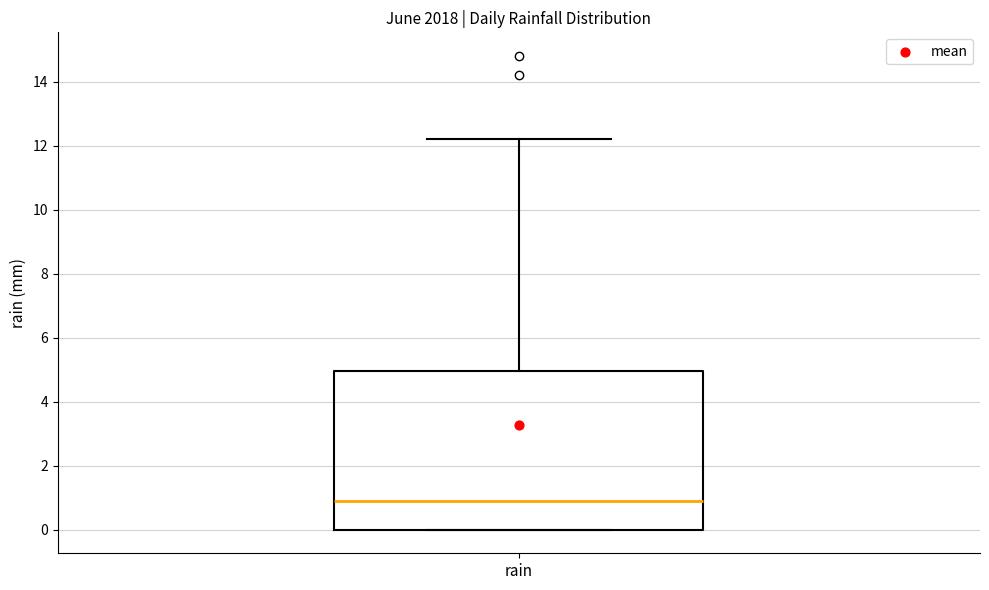

Transcribe this box plot: give where the median line is, the range the box spans, and where the two whiskers end, as read against the y-axis. The values are not printed on the chart, so give them approximately, as read against the axis.

median 1.0, box 0.0 to 5.0, whiskers 0.0 to 12.2